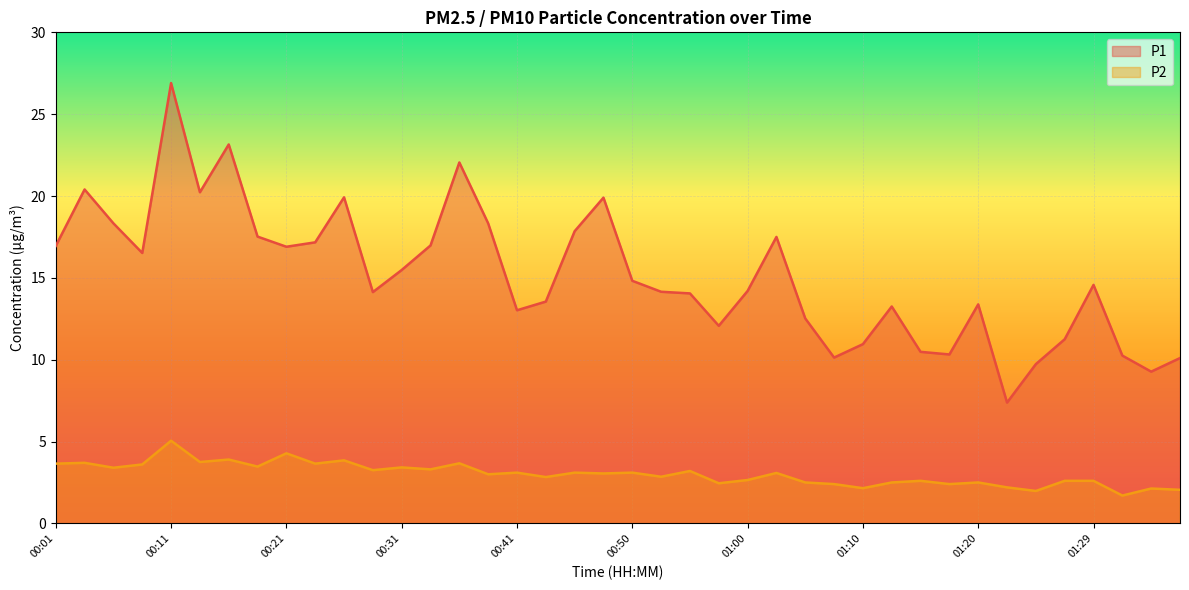

What is the difference between the P2 values at 00:04 and 01:22?

1.5